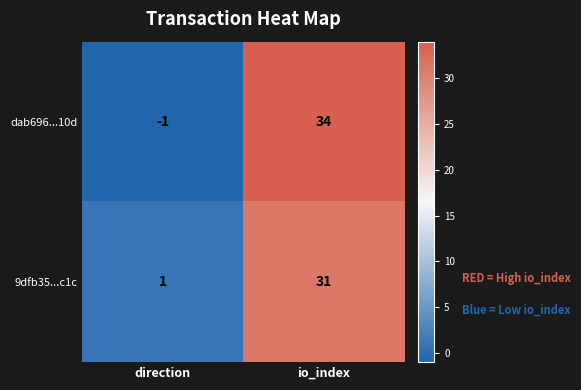

Is the value of 9dfb35...c1c at io_index greater than the value of dab696...10d at direction?

Yes